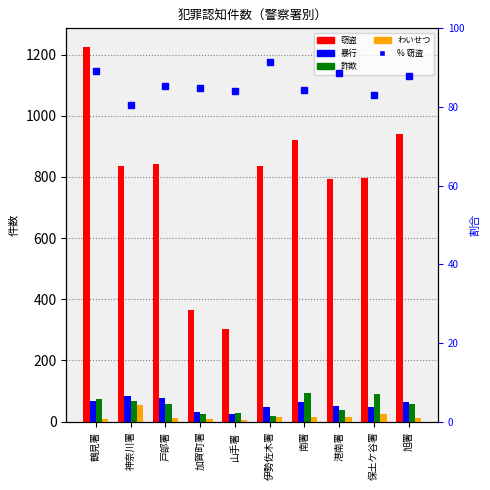

Is the value of 詐欺 at 南署 greater than the value of % 窃盗 at 港南署?

Yes